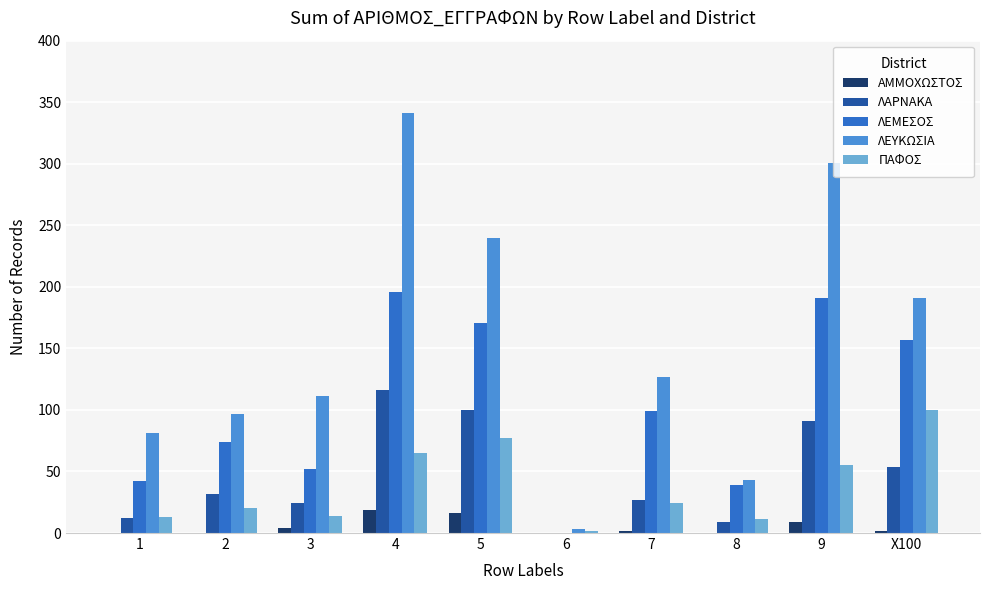

What is the spread (max minus min) of values at 8?

43